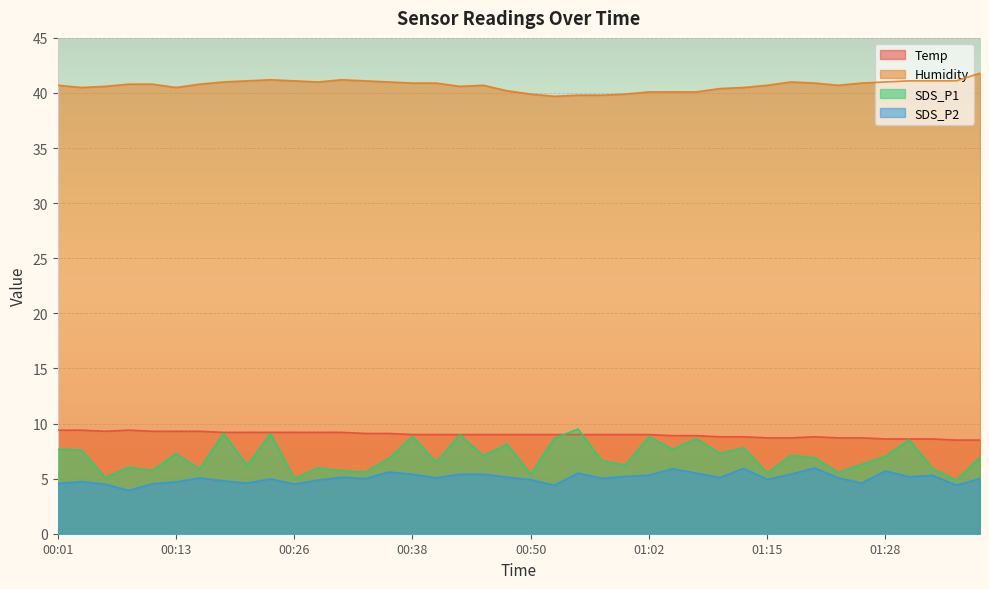

At which category does Humidity reach its first local peak?

00:23